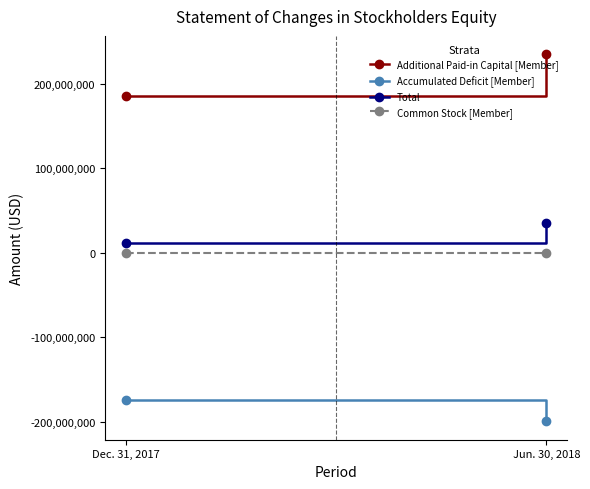

The value of Accumulated Deficit [Member] at Jun. 30, 2018 is -89847858. True or false?

False